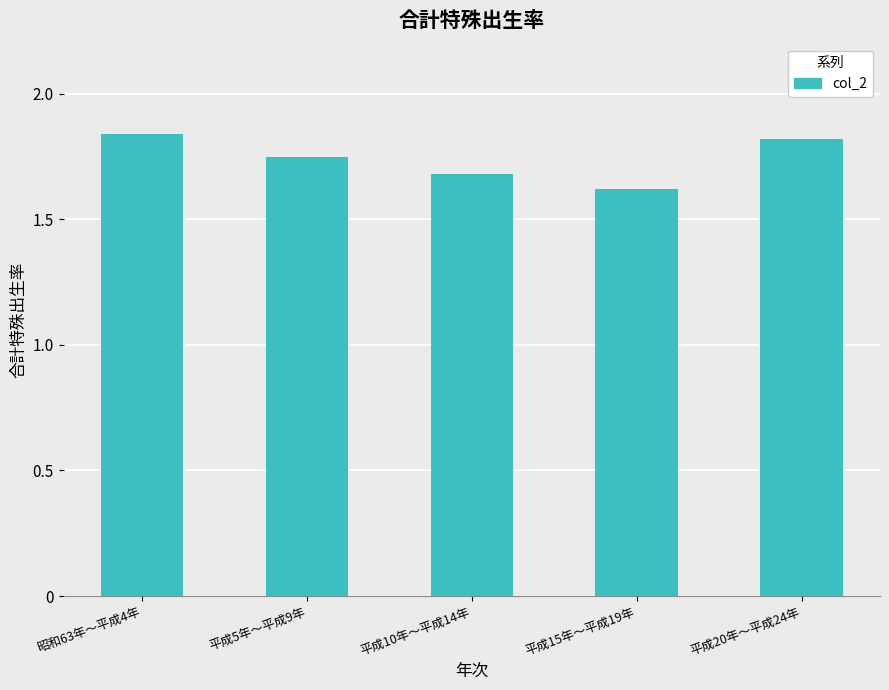

Between 平成20年～平成24年 and 平成15年～平成19年, which is larger?

平成20年～平成24年